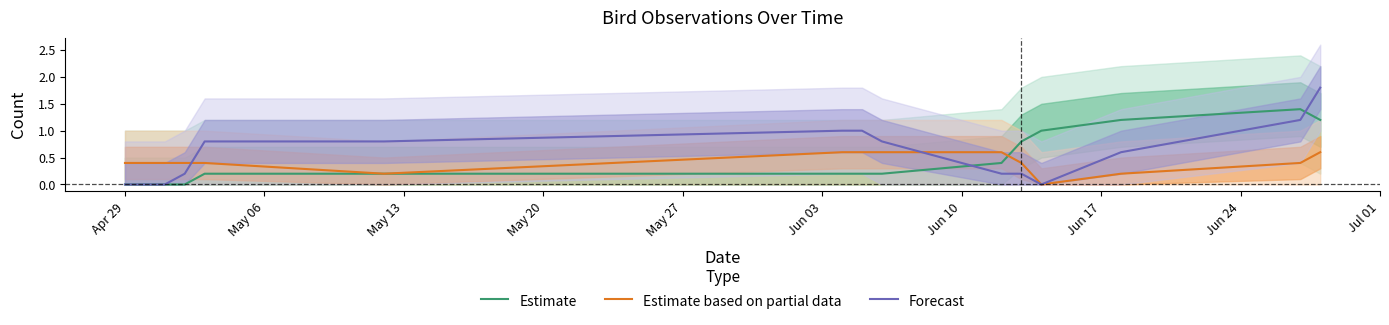

What is the sum of all Forecast values?

8.6